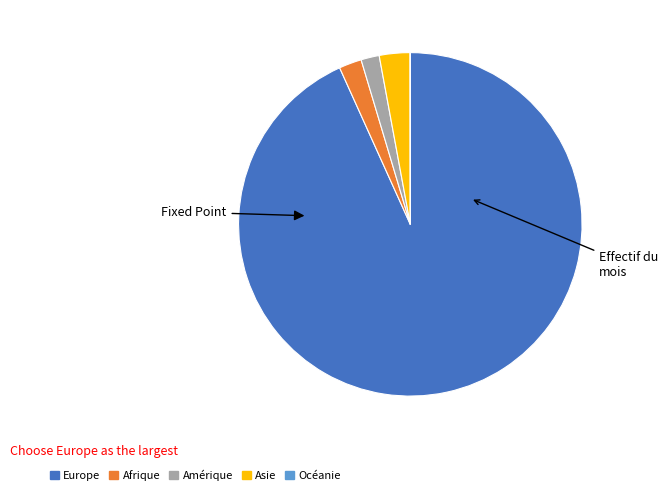

Between Afrique and Asie, which is larger?

Asie